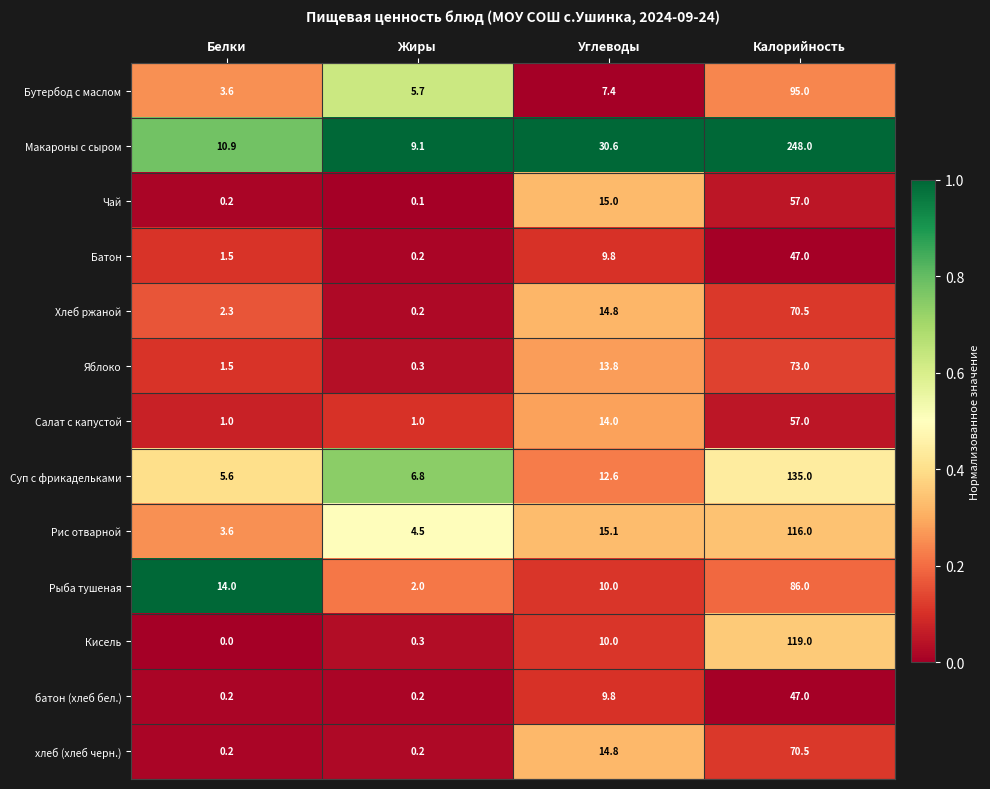

True or false: Макароны с сыром has a value of 9.1 at Жиры.

True